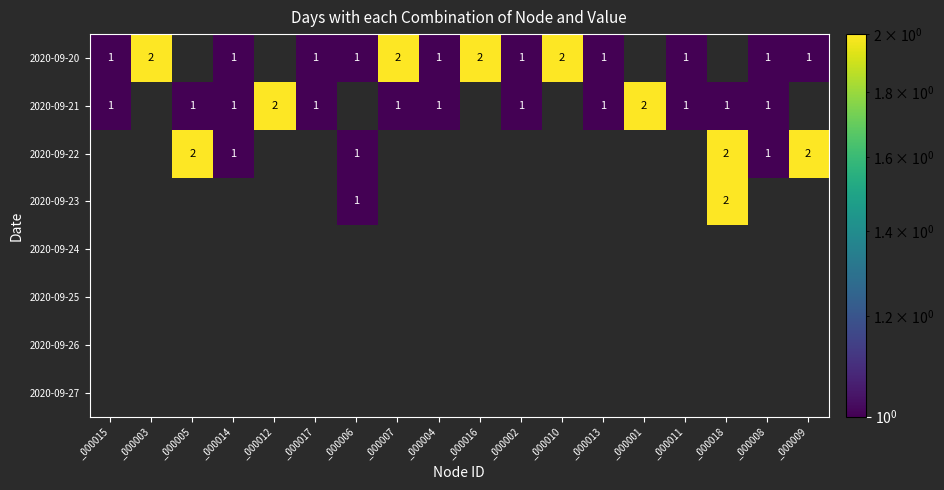

At how many categories does at least one series exceed 0?

18